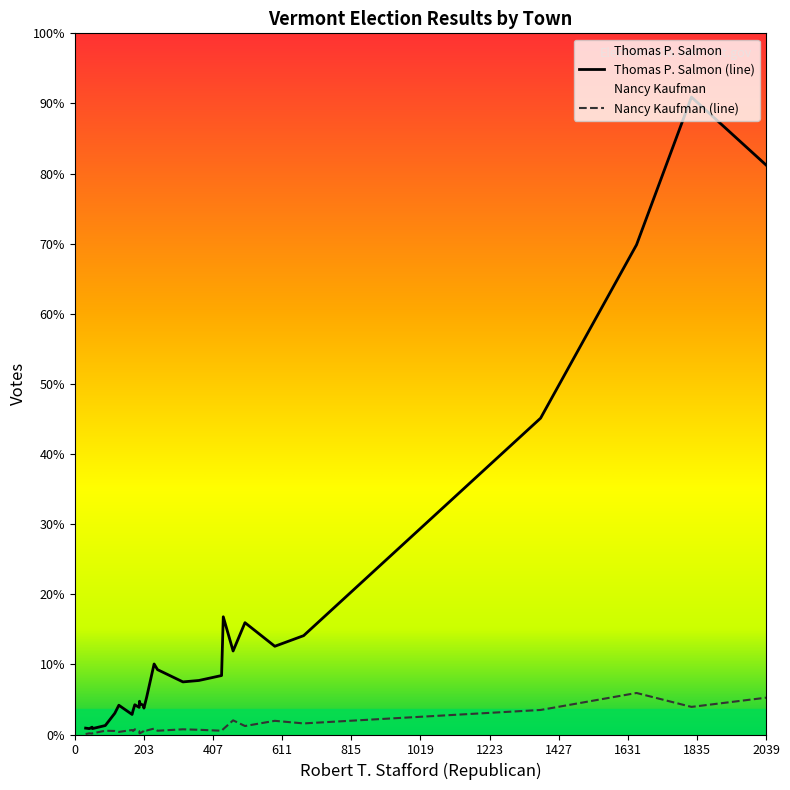

Rank the categories by Nancy Kaufman value from lowest to highest.

Bloomfield, Athens, Addison, Baltimore, Belvidere, Berkshire, Albany, Barnard, Braintree, Bakersfield, Bolton, Alburgh, Andover, Bradford, Bridport, Benson, Barnet, Brookfield, Bethel, Bridgewater, Arlington, Brighton, Barton, Brandon, Bristol, Berlin, Barre Town, Bennington, Brattleboro, Barre City